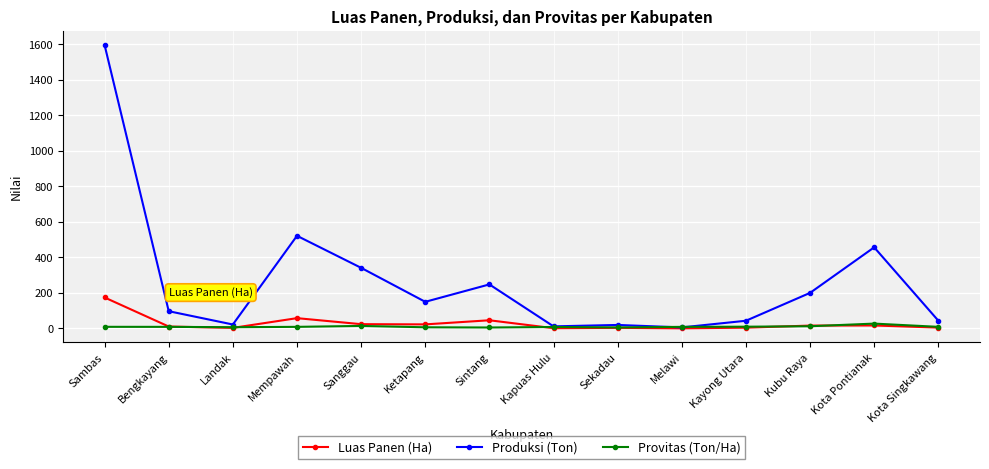

At which category is the sum across all series the highest?

Sambas